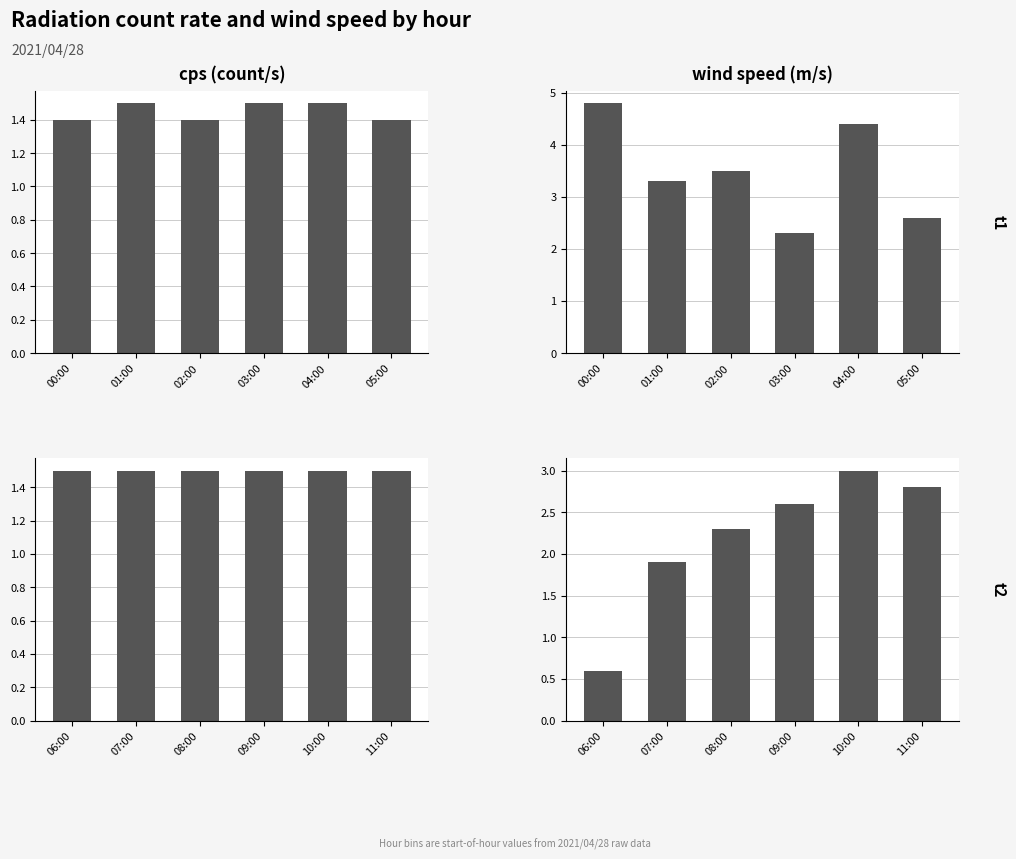

What is the average value of the cps (count/s) series?

1.5